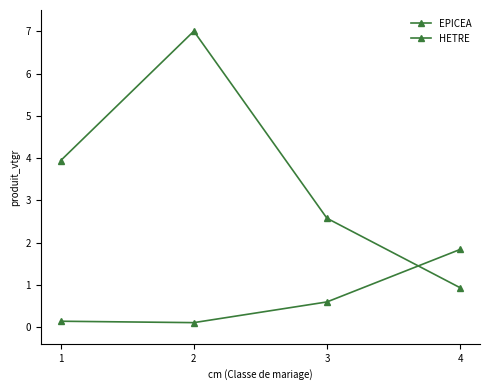

How many data points in HETRE are above 3?

2